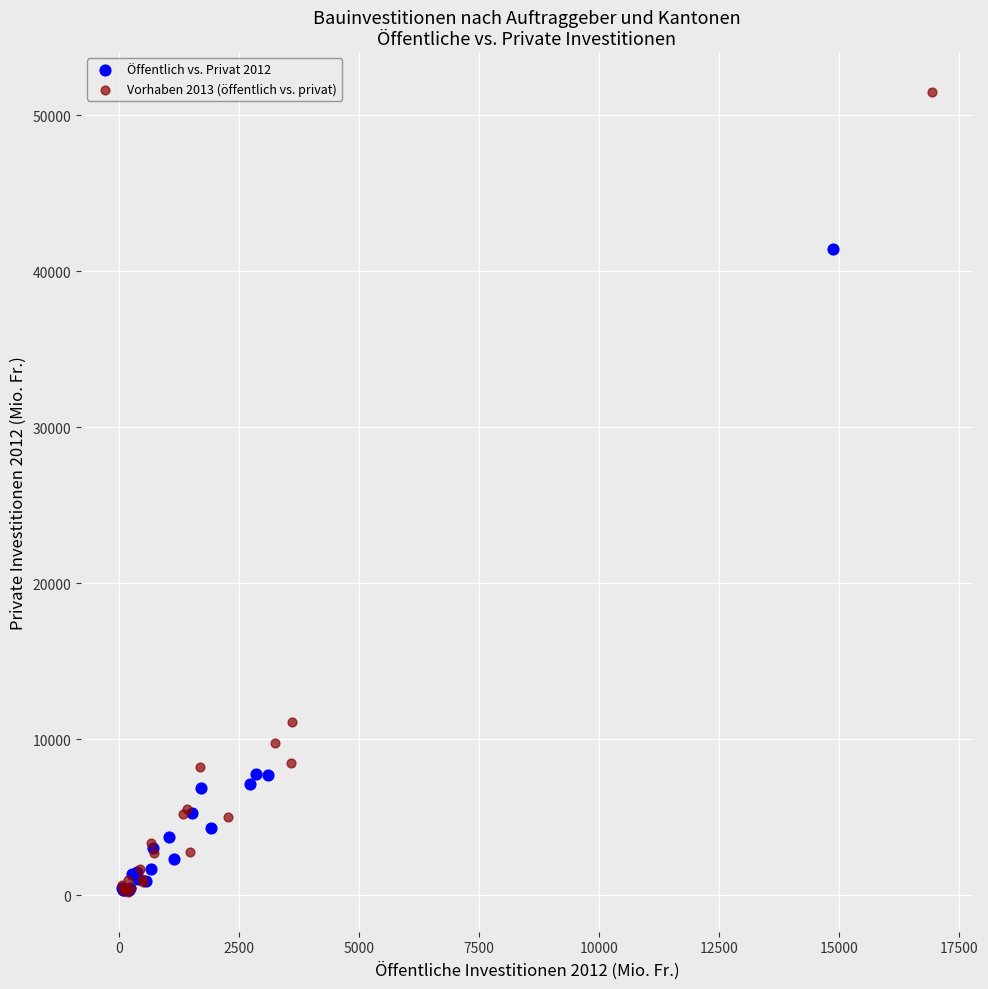

Which series has the largest Y range (max minus min)?

Vorhaben 2013 (öffentlich vs. privat)